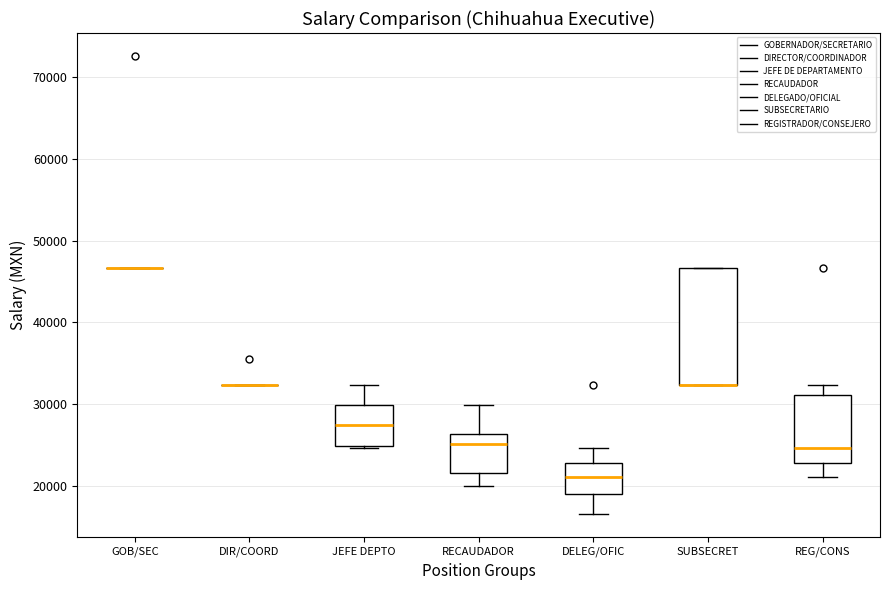

Comparing the boxes themselves (not the whiskers), which one is the tallest?

SUBSECRET